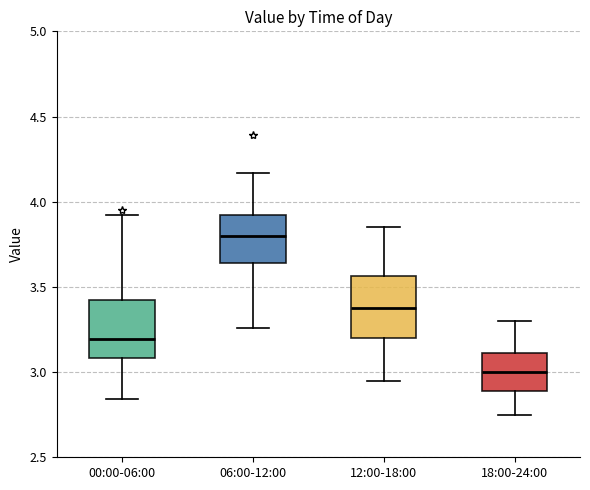

Reading left to right, transcribe this box plot: for each box, give where its median line is, the range the box spans, and where its two whiskers end, as read against the y-axis. The values are not printed on the chart, so give them approximately, as read against the axis.

00:00-06:00: median 3.20, box 3.10 to 3.40, whiskers 2.85 to 3.90
06:00-12:00: median 3.80, box 3.65 to 3.90, whiskers 3.25 to 4.15
12:00-18:00: median 3.40, box 3.20 to 3.55, whiskers 2.95 to 3.85
18:00-24:00: median 3.00, box 2.90 to 3.10, whiskers 2.75 to 3.30